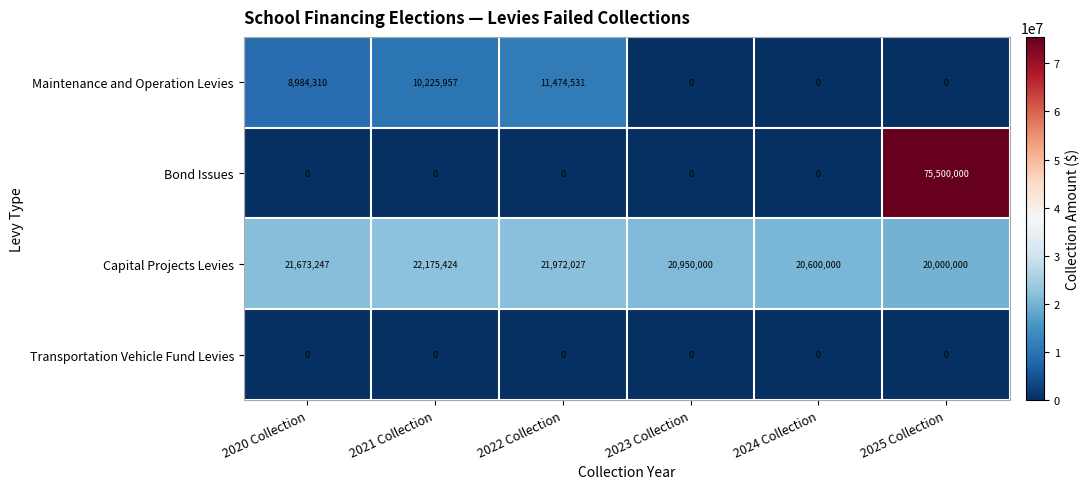

Reading left to right, list all the values displayed in this chart.

Maintenance and Operation Levies: 2020 Collection=8984310	2021 Collection=10225957	2022 Collection=11474531	2023 Collection=0	2024 Collection=0	2025 Collection=0
Bond Issues: 2020 Collection=0	2021 Collection=0	2022 Collection=0	2023 Collection=0	2024 Collection=0	2025 Collection=75500000
Capital Projects Levies: 2020 Collection=21673247	2021 Collection=22175424	2022 Collection=21972027	2023 Collection=20950000	2024 Collection=20600000	2025 Collection=20000000
Transportation Vehicle Fund Levies: 2020 Collection=0	2021 Collection=0	2022 Collection=0	2023 Collection=0	2024 Collection=0	2025 Collection=0